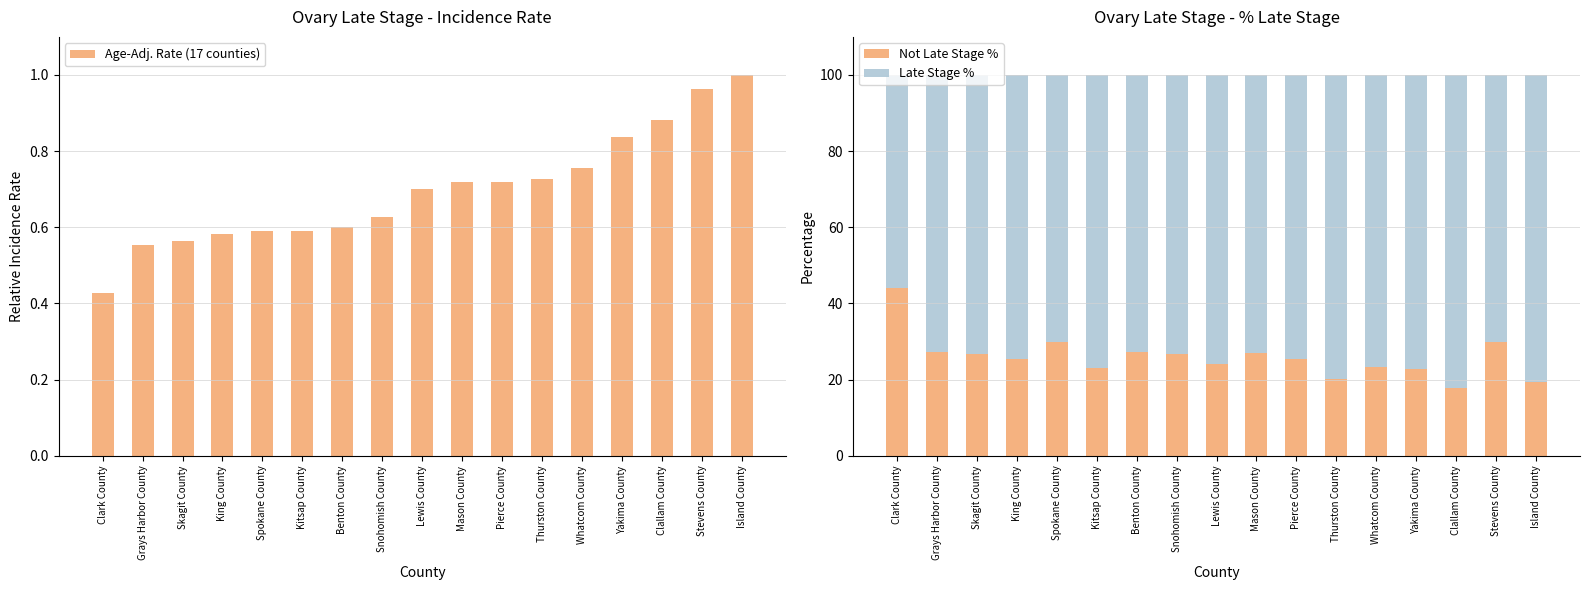

Reading left to right, list all the values displayed in this chart.

Age-Adj. Rate (17 counties): Clark County=0.4	Grays Harbor County=0.6	Skagit County=0.6	King County=0.6	Spokane County=0.6	Kitsap County=0.6	Benton County=0.6	Snohomish County=0.6	Lewis County=0.7	Mason County=0.7	Pierce County=0.7	Thurston County=0.7	Whatcom County=0.8	Yakima County=0.8	Clallam County=0.9	Stevens County=1.0	Island County=1.0
Not Late Stage %: Clark County=44.0	Grays Harbor County=27.3	Skagit County=26.8	King County=25.4	Spokane County=29.9	Kitsap County=23.0	Benton County=27.3	Snohomish County=26.8	Lewis County=24.1	Mason County=26.9	Pierce County=25.5	Thurston County=20.2	Whatcom County=23.4	Yakima County=22.8	Clallam County=17.9	Stevens County=30.0	Island County=19.5
Late Stage %: Clark County=56.0	Grays Harbor County=72.7	Skagit County=73.2	King County=74.6	Spokane County=70.1	Kitsap County=77.0	Benton County=72.7	Snohomish County=73.2	Lewis County=75.9	Mason County=73.1	Pierce County=74.5	Thurston County=79.8	Whatcom County=76.6	Yakima County=77.2	Clallam County=82.1	Stevens County=70.0	Island County=80.5